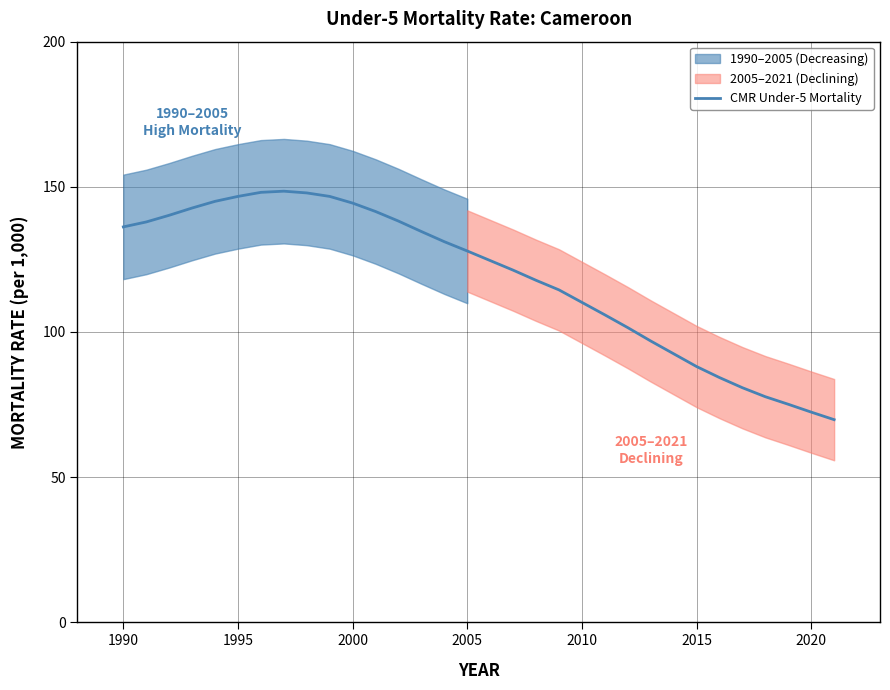

True or false: the data has more than 1 interior local peaks.

False